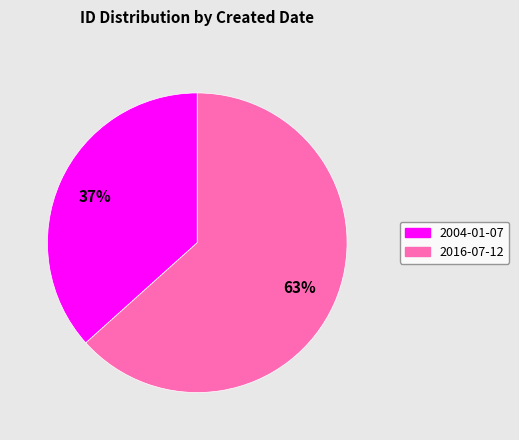

How many segments does this pie chart have?

2